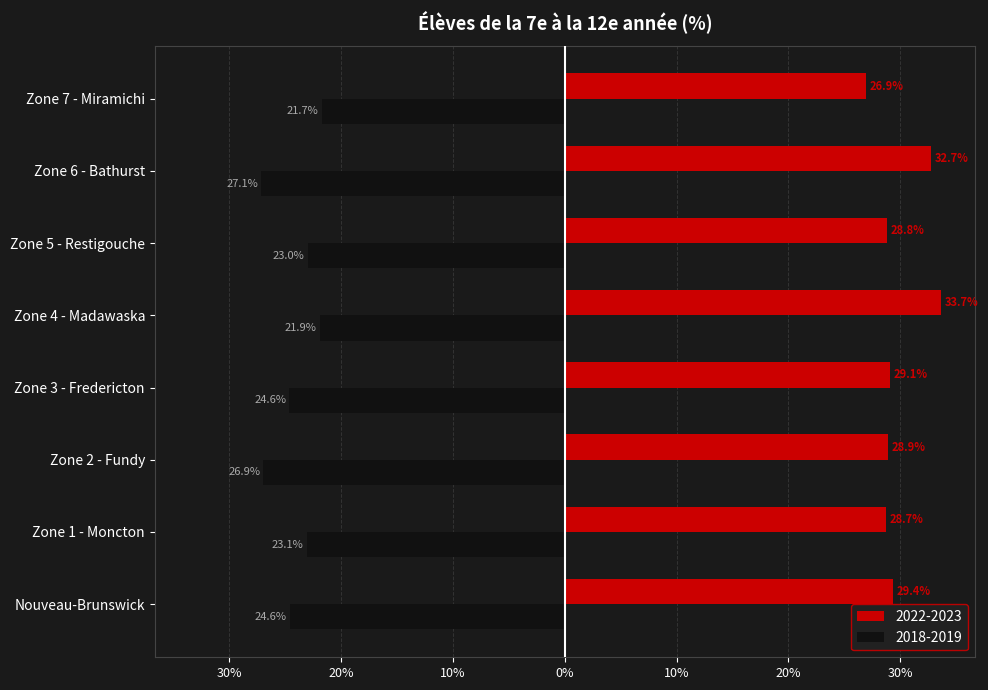

What are all the series names shown in the legend?

2022-2023, 2018-2019